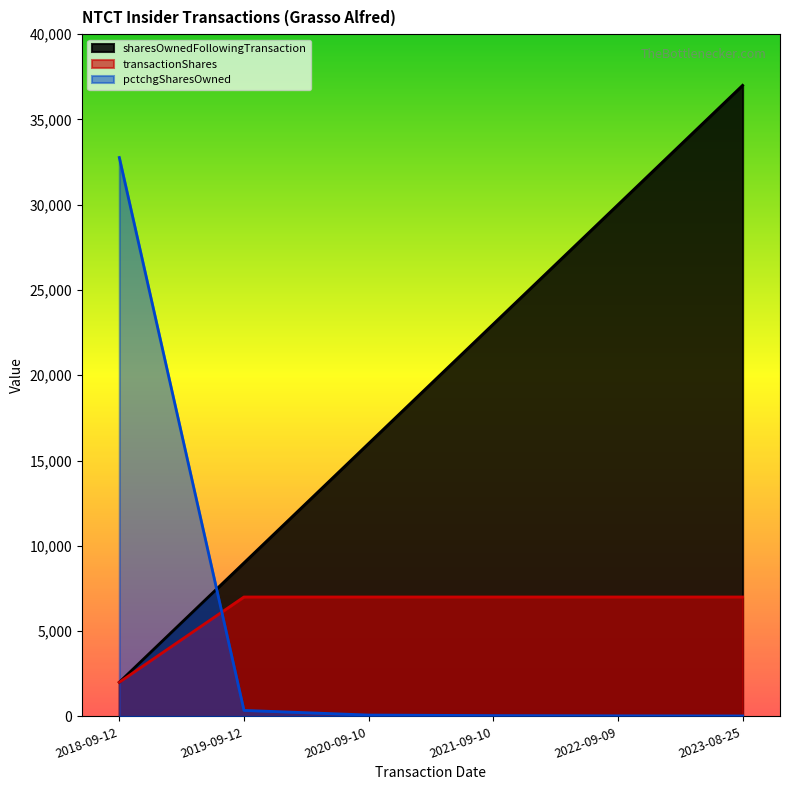

The sharesOwnedFollowingTransaction series shows 41238 at 2022-09-09. True or false?

False